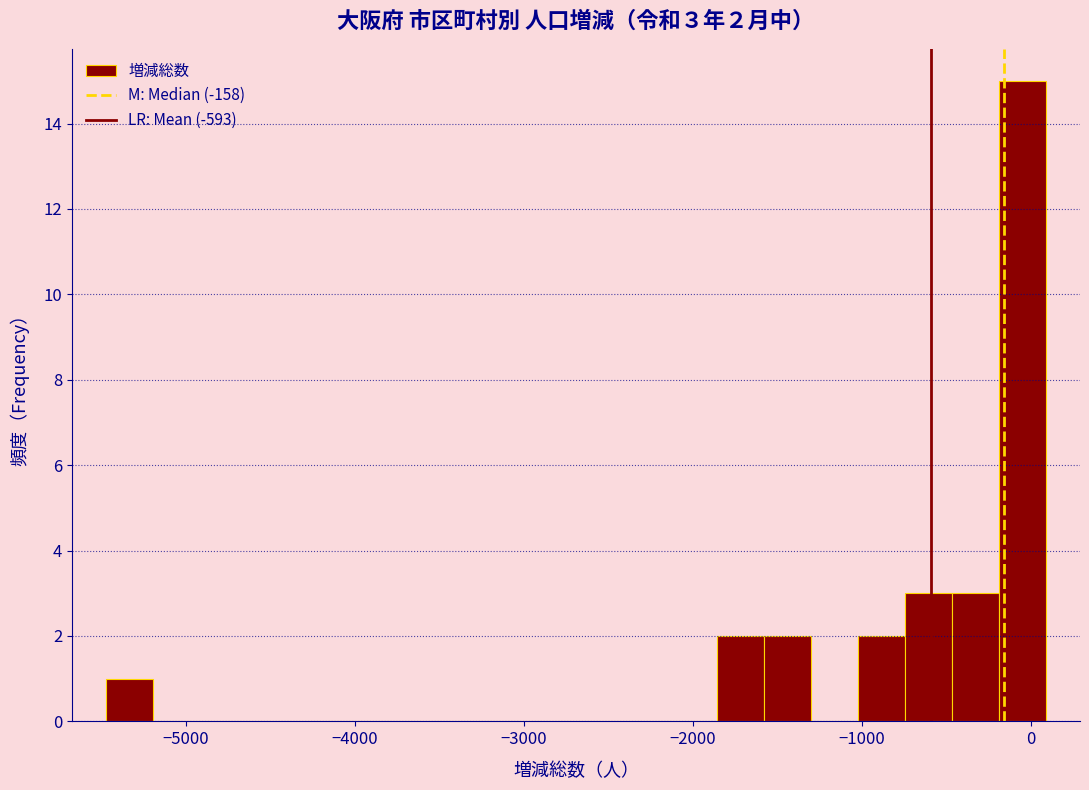

Around what value on the x-axis is the tallest bar? Give the approximate position of its centre, as read against the axis.

-100